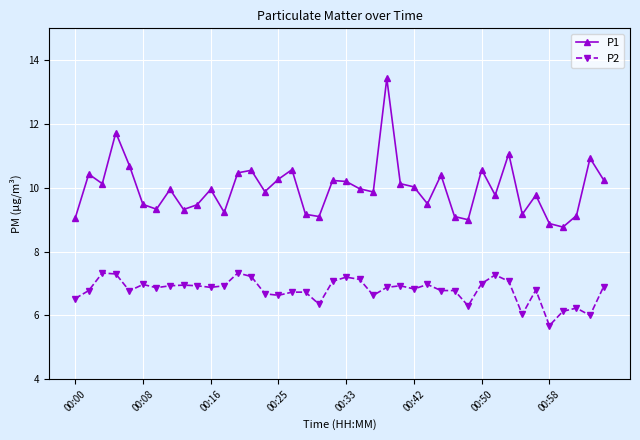

What is the lowest value of the P1 series?

8.8